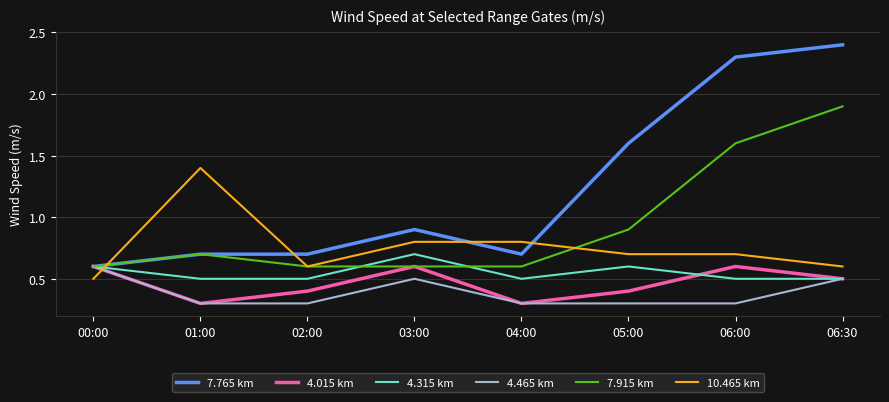

True or false: 7.765 km and 10.465 km cross at least once.

True